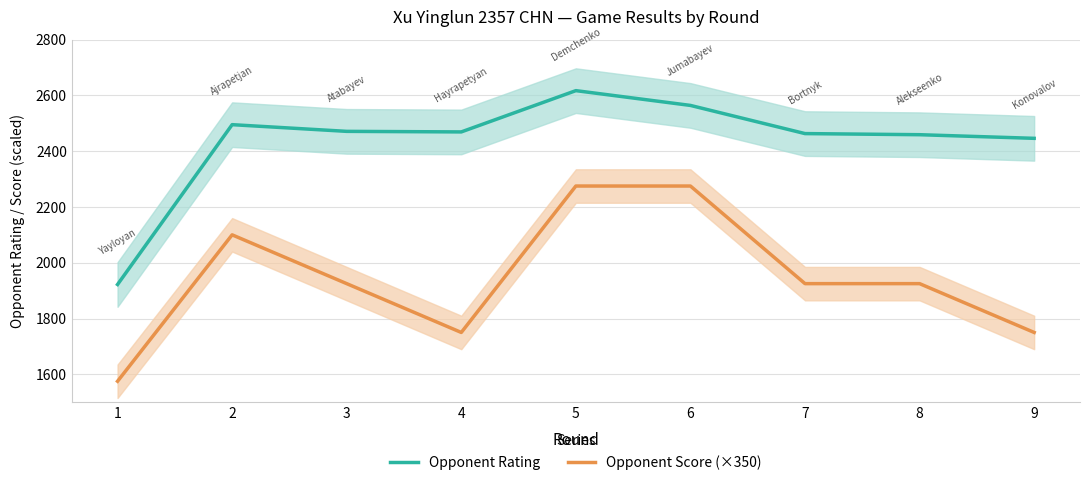

At which category is the sum across all series the highest?

5